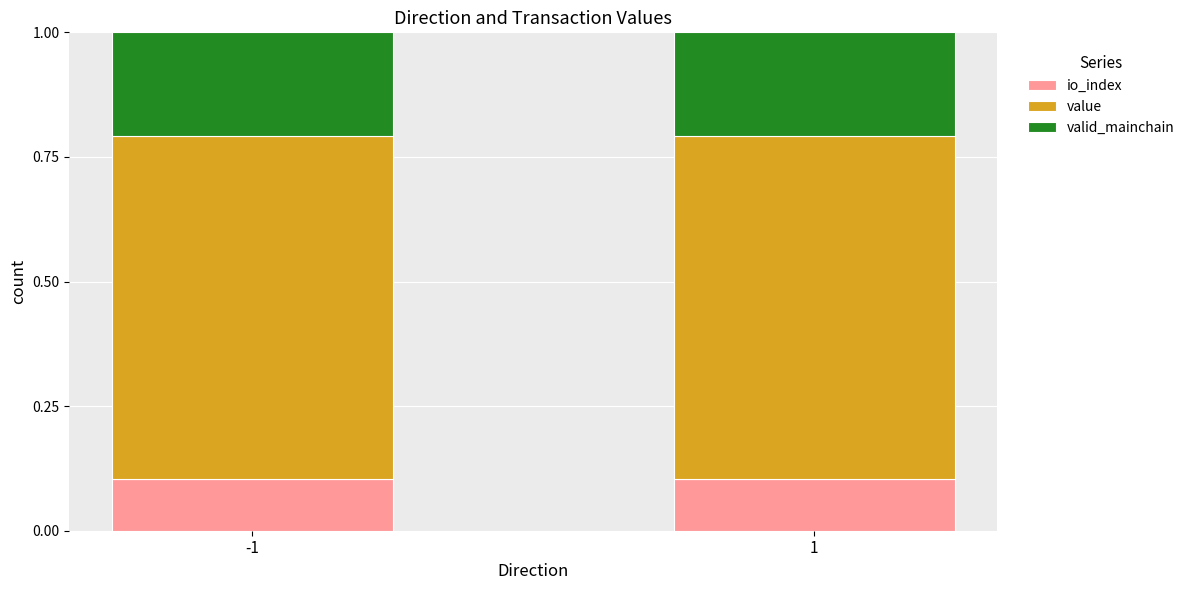

The io_index series shows 0.0 at 1. True or false?

False